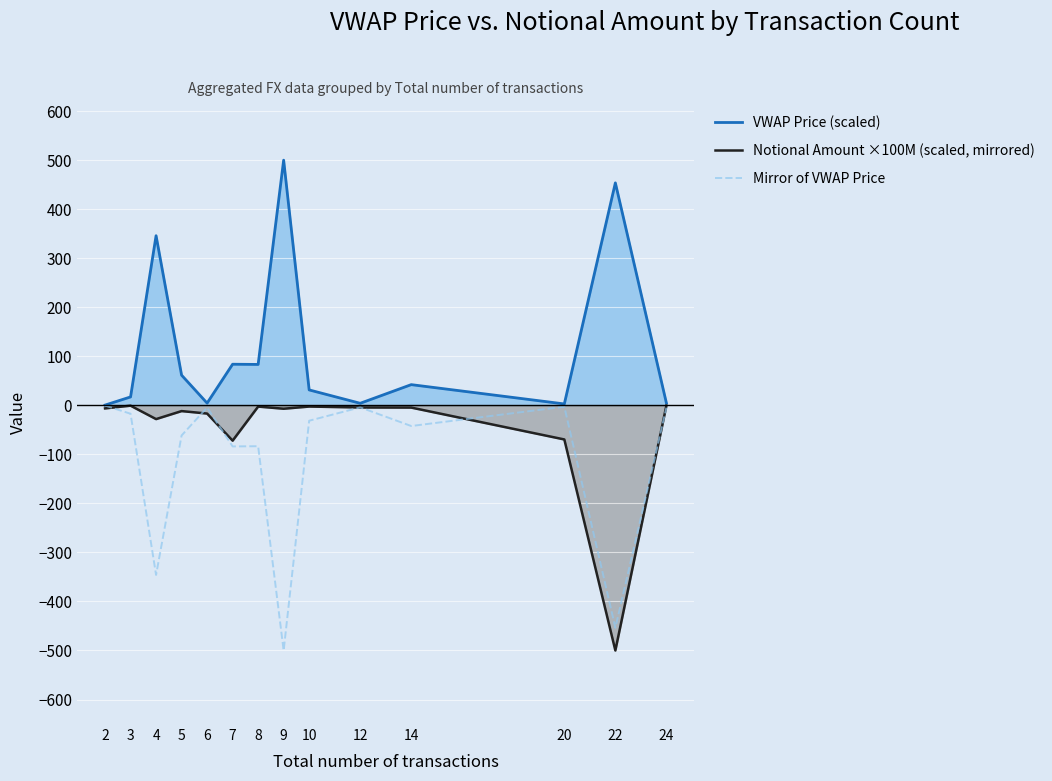

Which series changed the most between 2 and 20?

Notional Amount ×100M (scaled, mirrored)